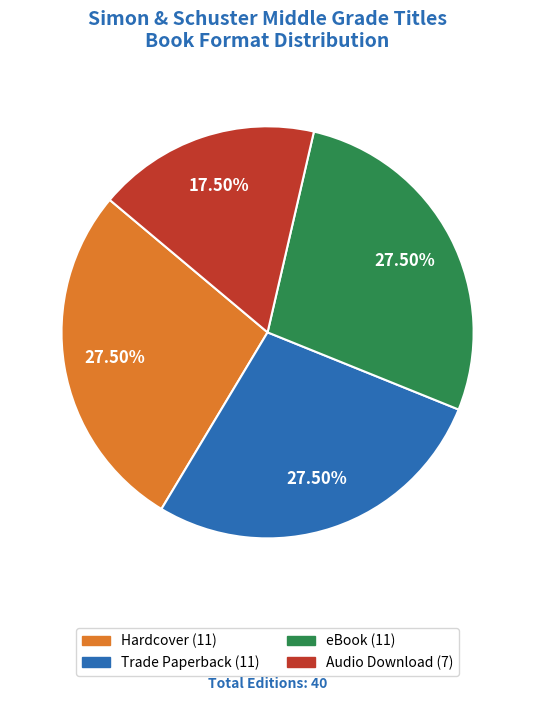

What is the total percentage of Hardcover and eBook?

55.0%